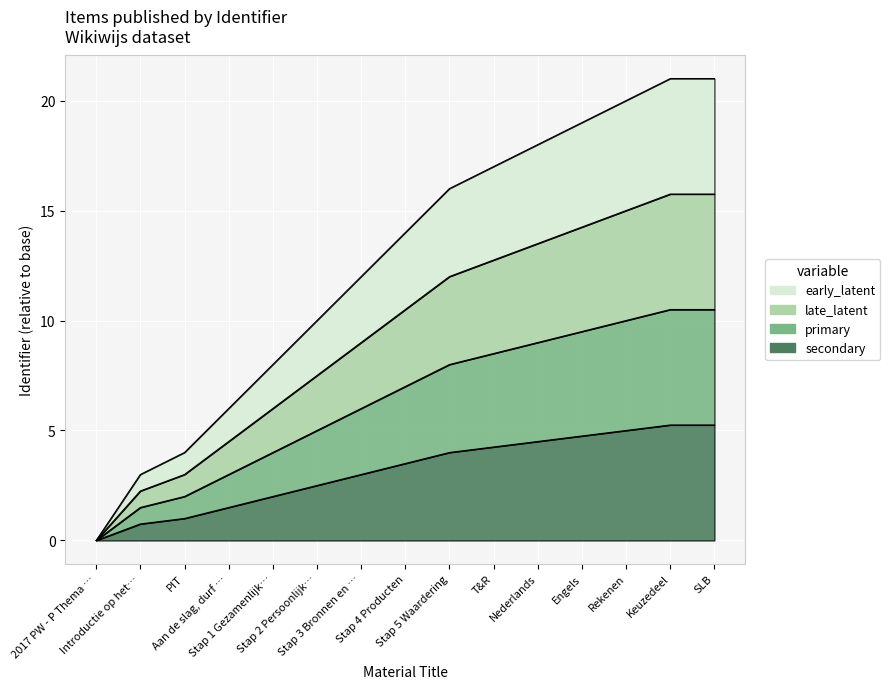

Between PIT and Aan de slag, durf …, which is larger?

Aan de slag, durf …